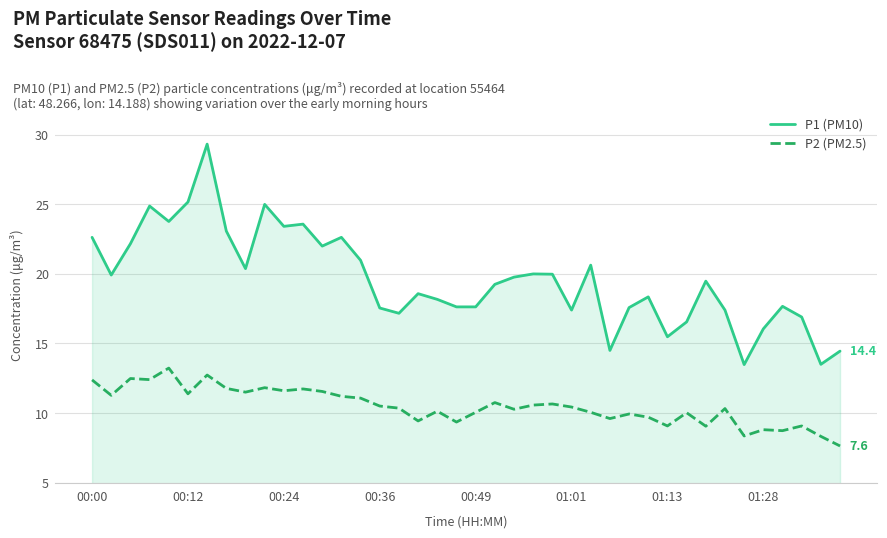

What is the lowest value of the P1 (PM10) series?

13.5